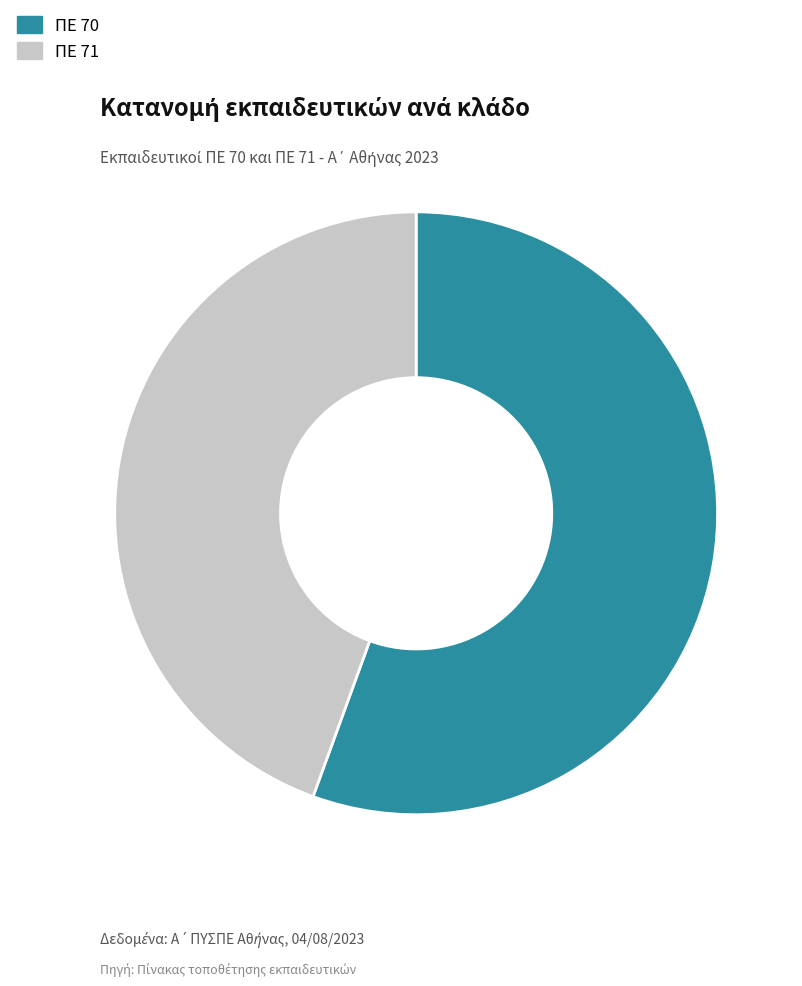

To the nearest percent, what percentage of the pie is ΠΕ 70?

56%